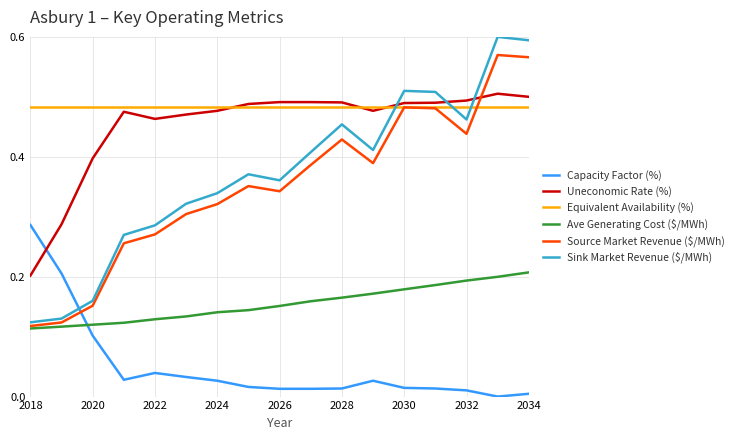

True or false: Sink Market Revenue ($/MWh) and Capacity Factor (%) cross at least once.

True